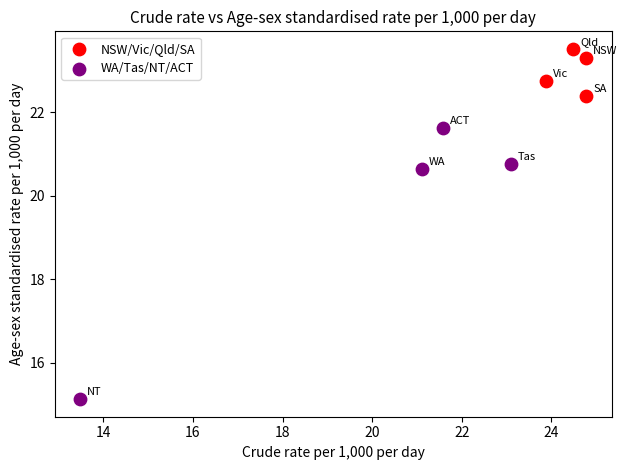

Which series contains the lowest Y value?

WA/Tas/NT/ACT